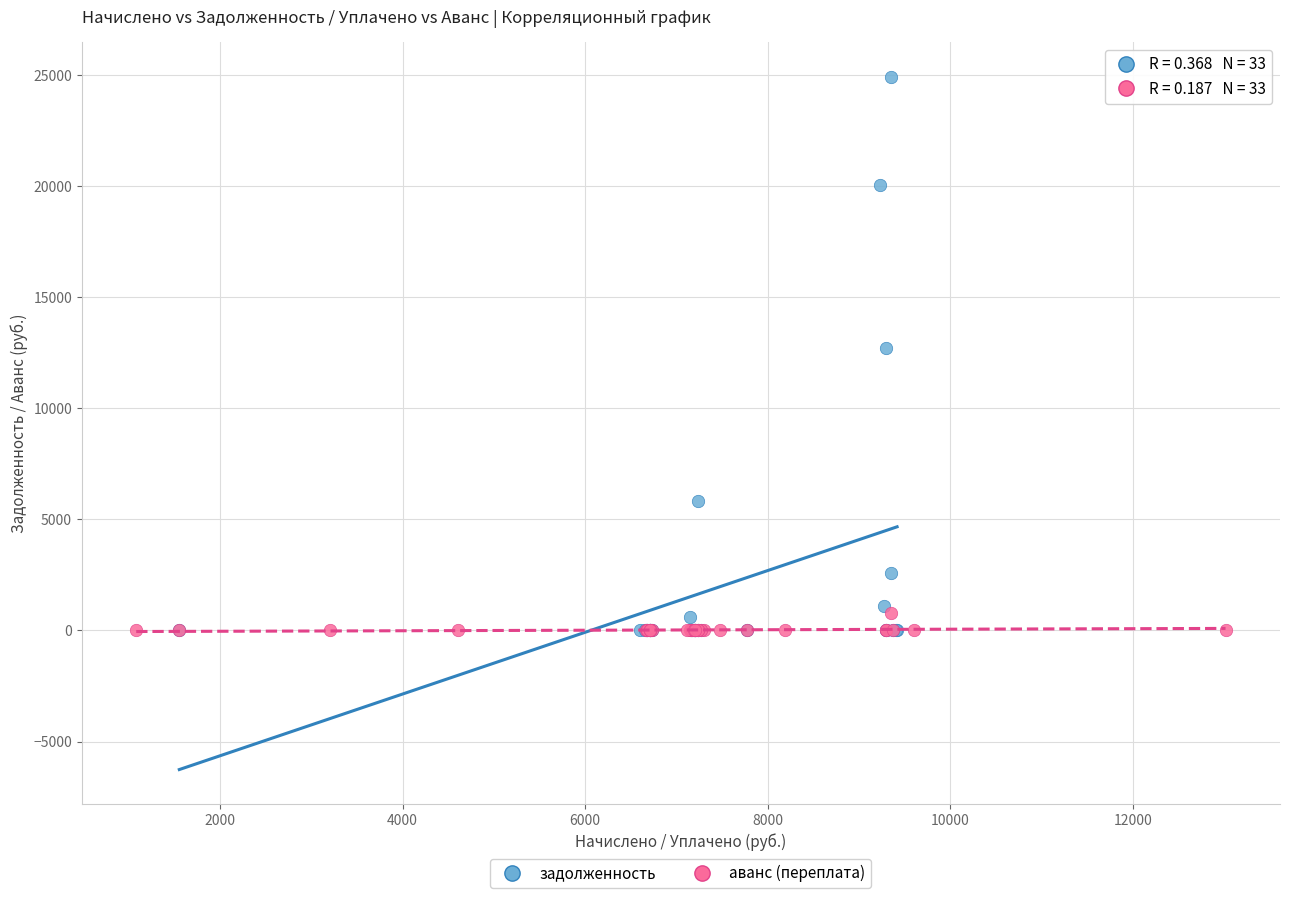

Which series contains the highest Y value?

задолженность